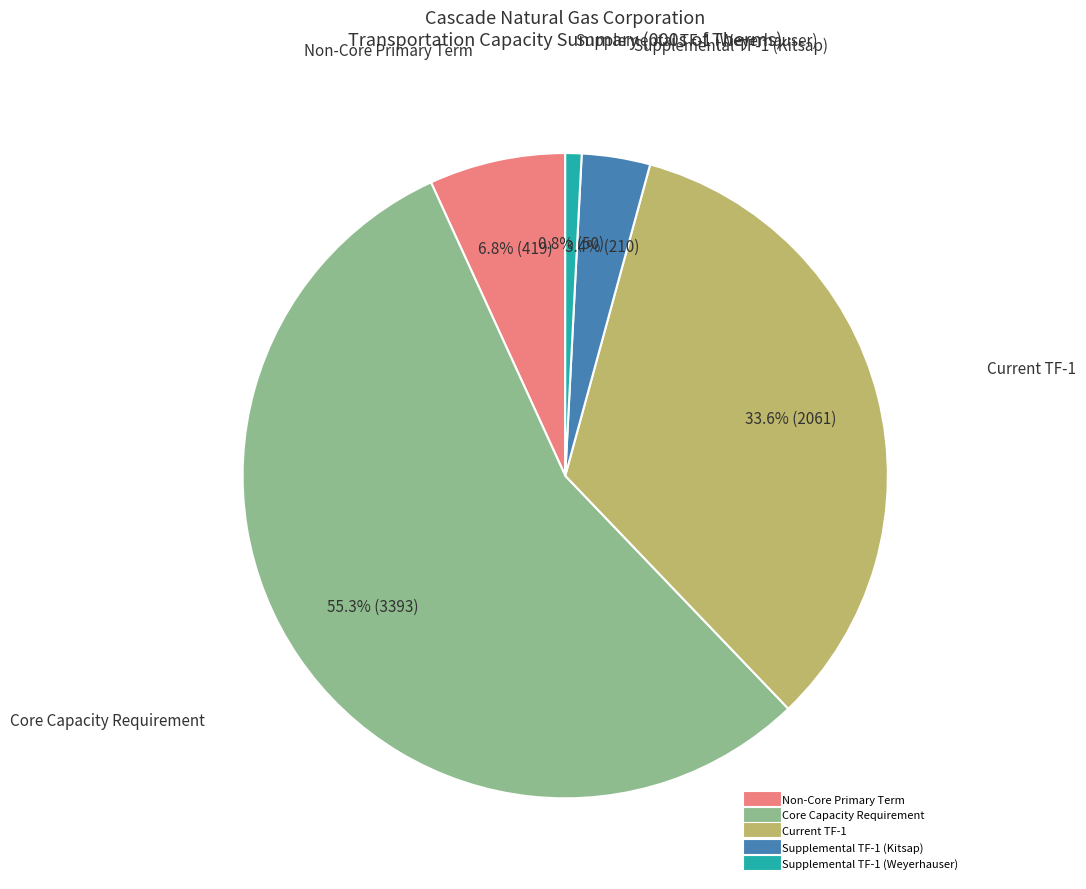

The Core Capacity Requirement slice represents 55% of the pie. True or false?

True